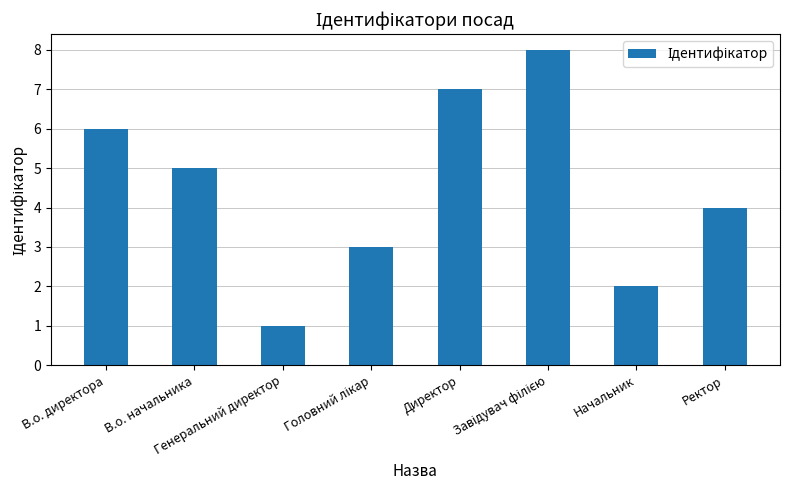

Count the values in the range 3 to 7.

5